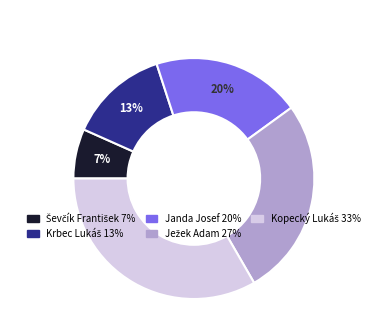

To the nearest percent, what portion does Janda Josef represent?

20%